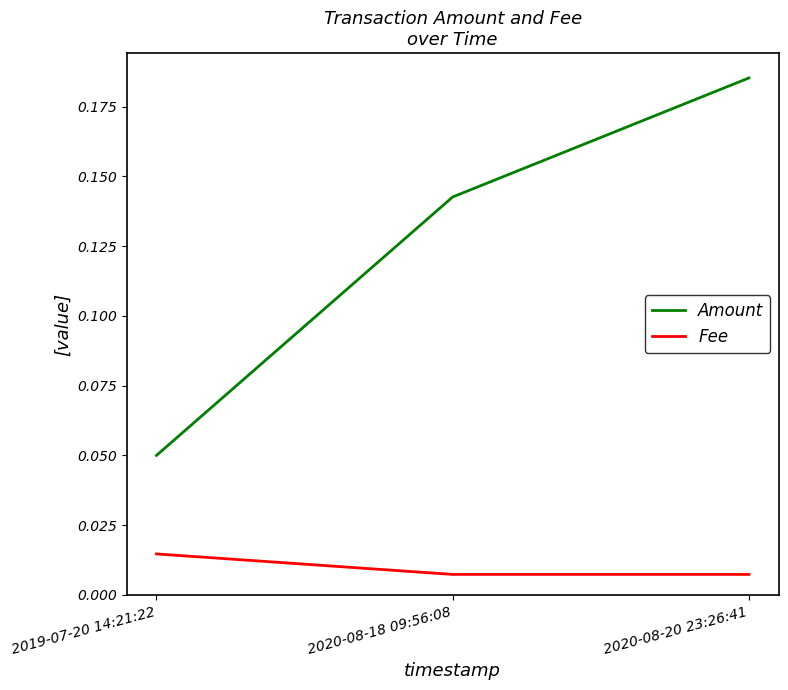

How many distinct data groups are displayed?

2